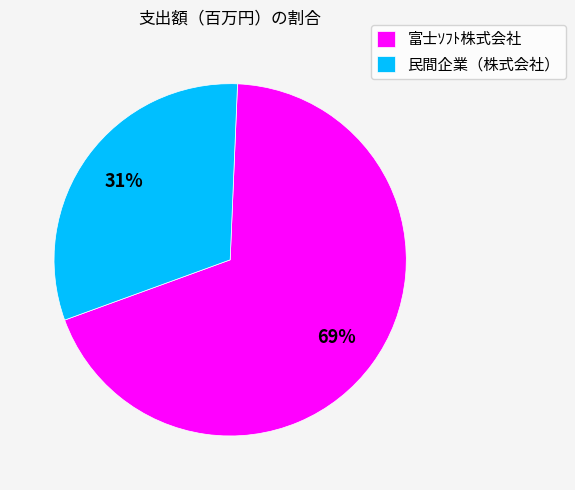

What is the ratio of the value at 富士ｿﾌﾄ株式会社 to the value at 民間企業（株式会社）?

2.2